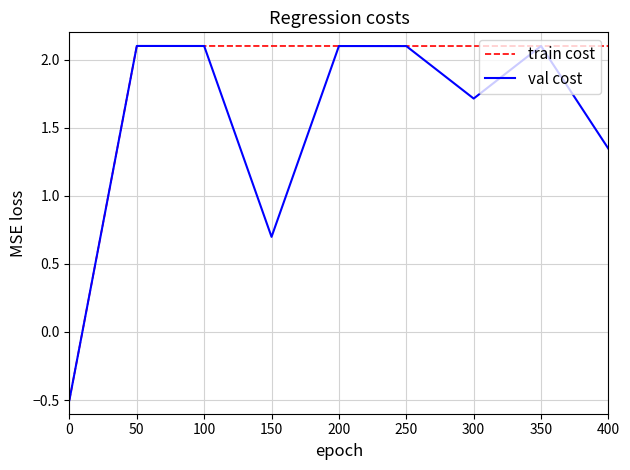

What is the smallest value displayed?

-0.5